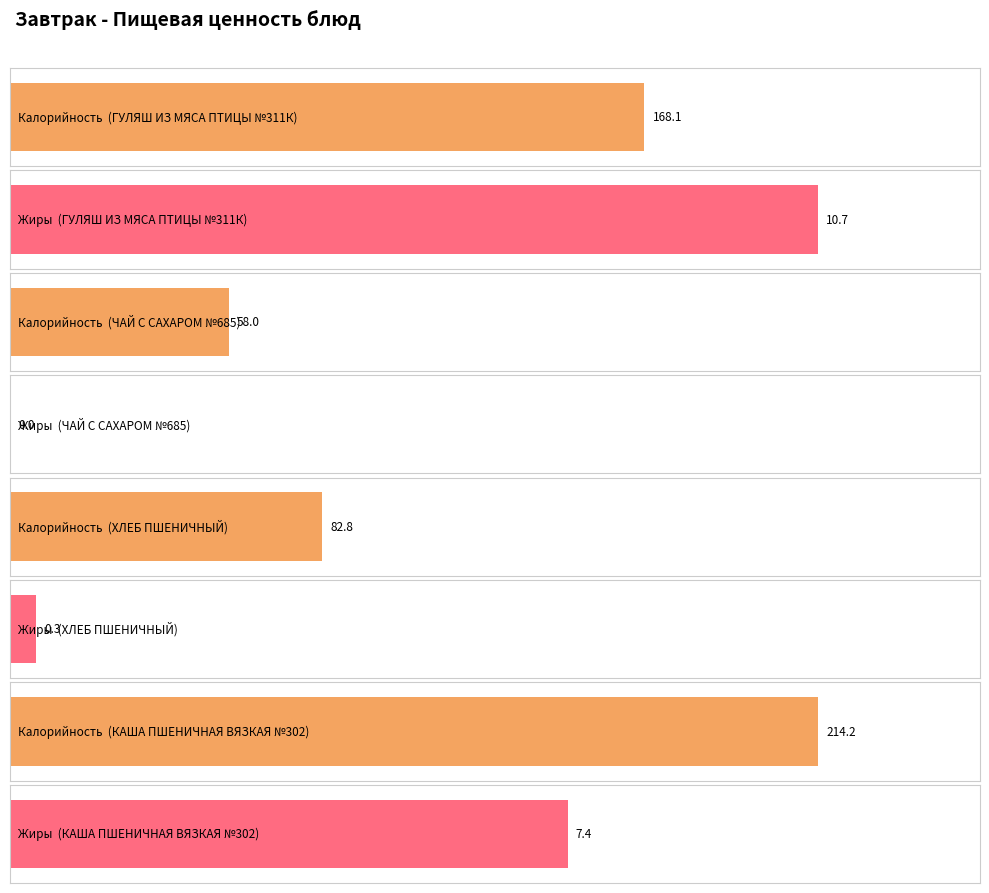

Between ЧАЙ С САХАРОМ №685 and КАША ПШЕНИЧНАЯ ВЯЗКАЯ №302, which is larger?

КАША ПШЕНИЧНАЯ ВЯЗКАЯ №302